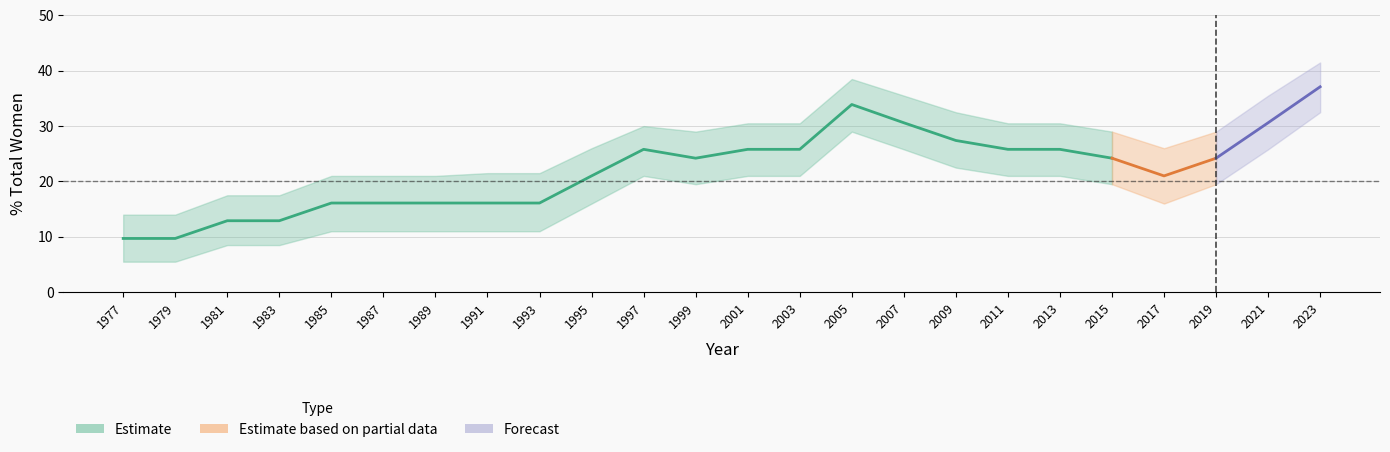

In upper_band, how many points are lower than both neighbors (excluding endpoints)?

2